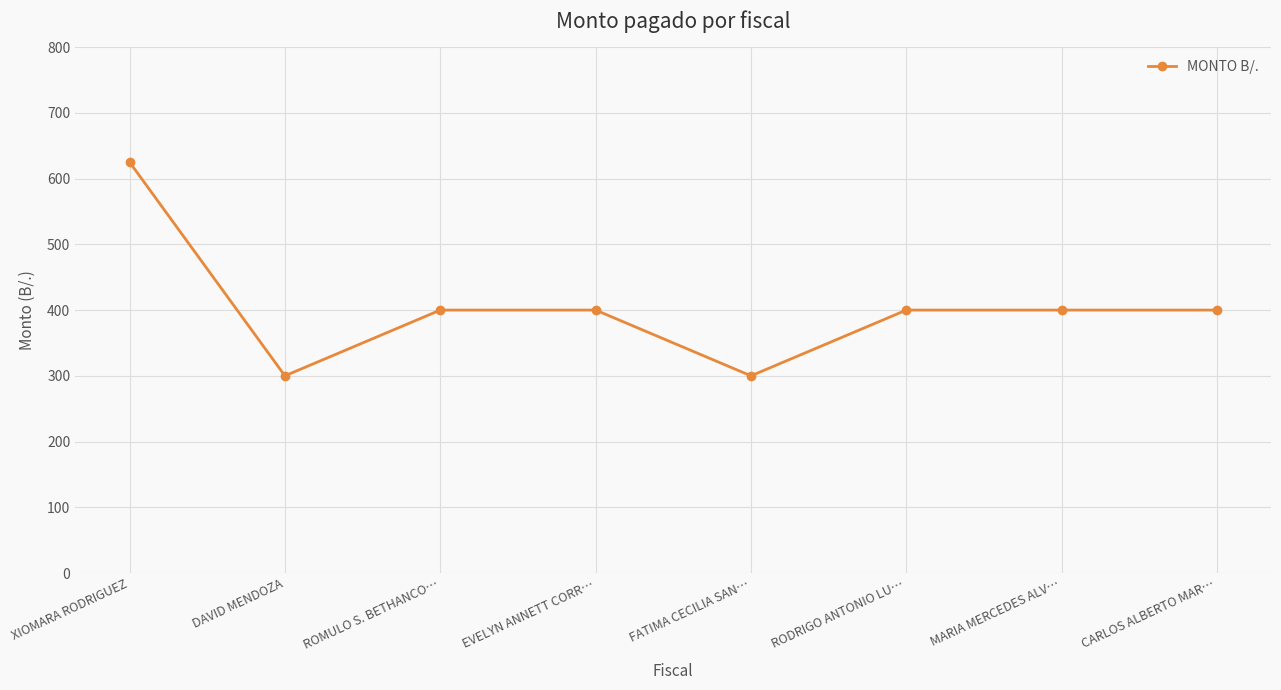

Reading left to right, what are all the values shown in this chart?

XIOMARA RODRIGUEZ=625	DAVID MENDOZA=300	ROMULO S. BETHANCO…=400	EVELYN ANNETT CORR…=400	FATIMA CECILIA SAN…=300	RODRIGO ANTONIO LU…=400	MARIA MERCEDES ALV…=400	CARLOS ALBERTO MAR…=400